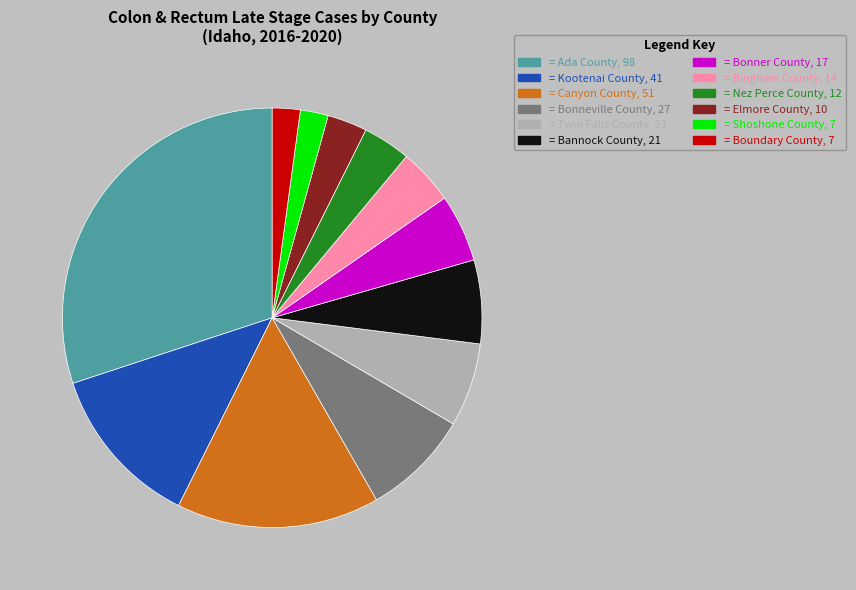

Does any single category account for the majority?

No